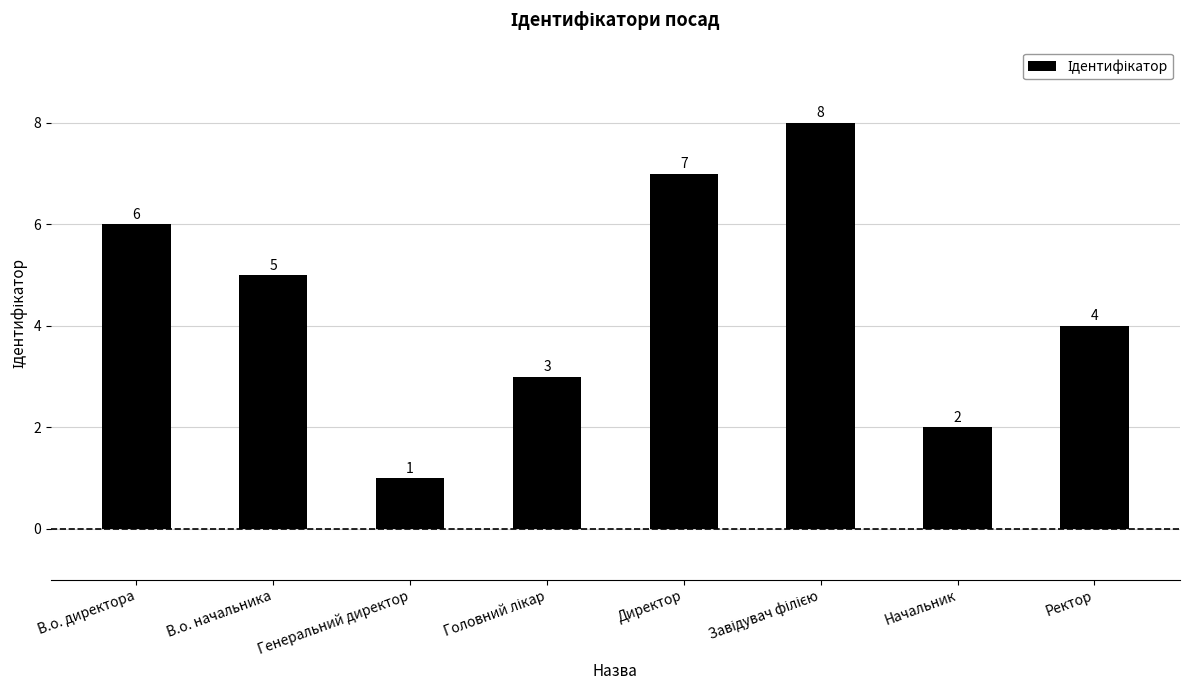

What is the minimum value shown in the chart?

1